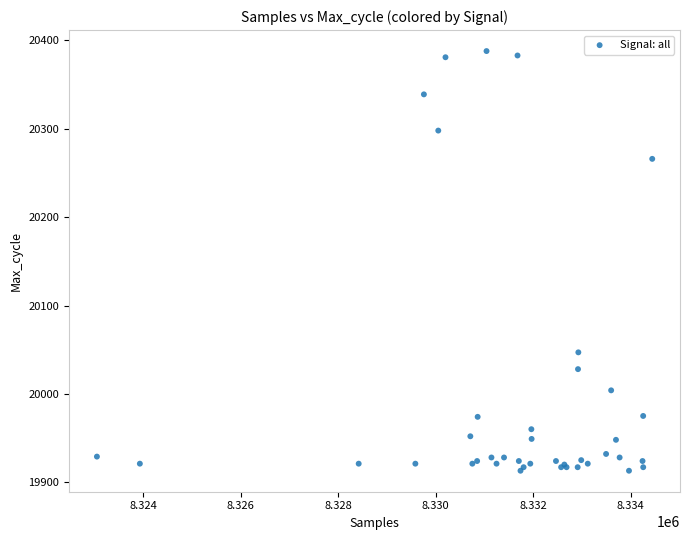

What Y value in the scatter plot is closest to 20150?

20047